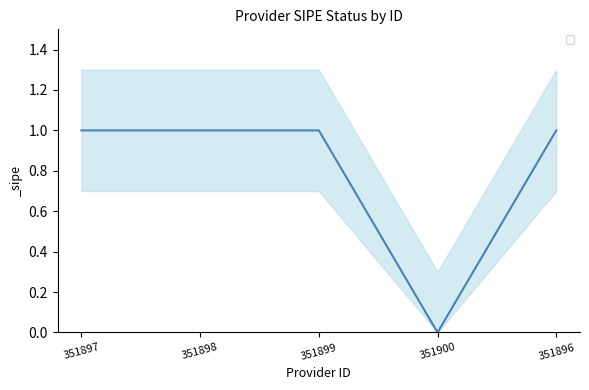

How many series are shown in this chart?

1